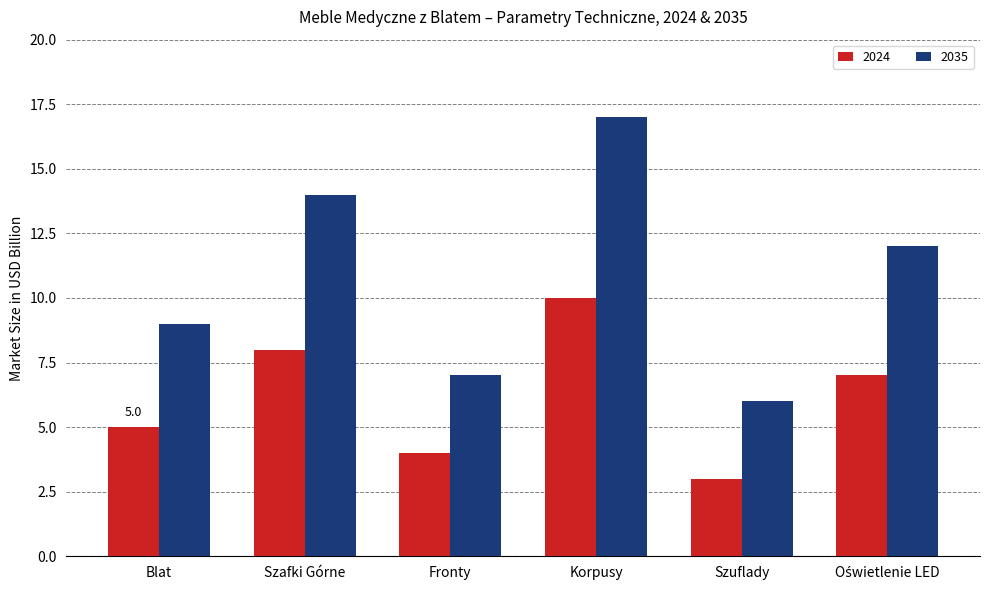

Which category has the lowest value in the 2024 series?

Szuflady